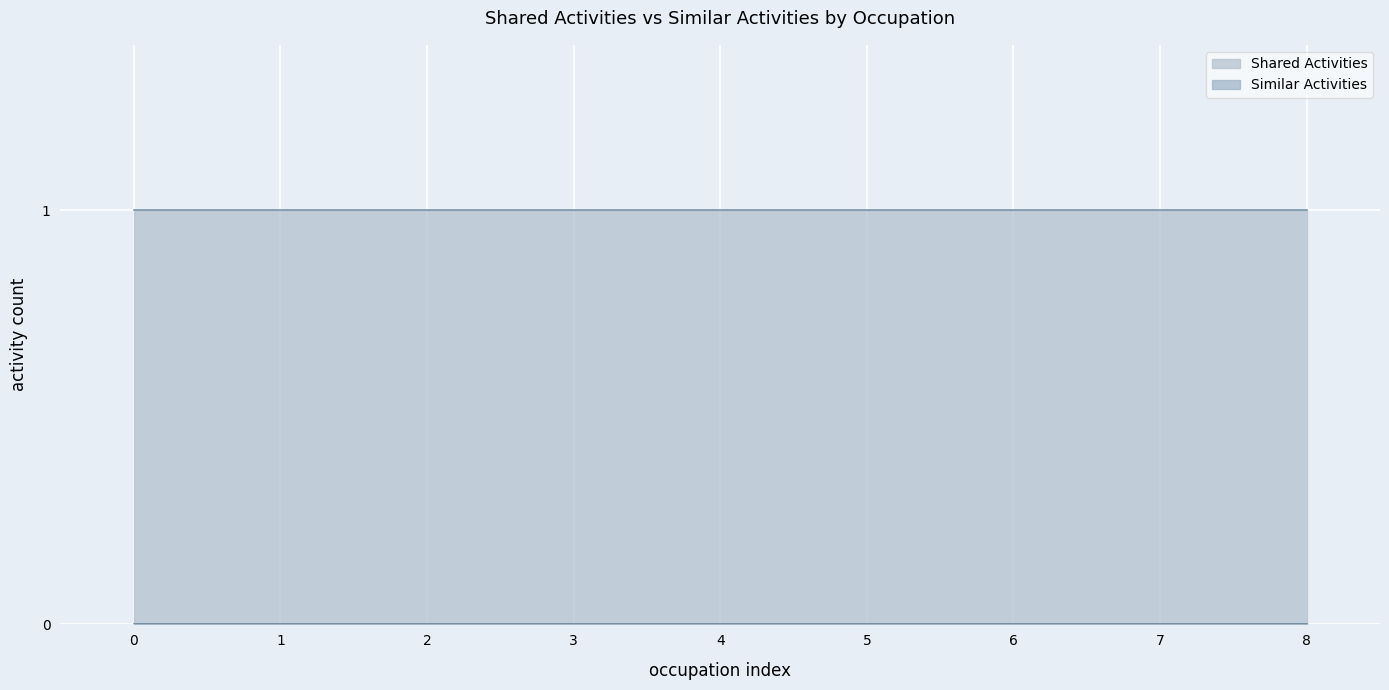

Reading left to right, list all the values displayed in this chart.

Shared Activities: Sewers, Hand=1	Layout Workers, Metal and Plastic=1	Stone Cutters and Carvers, Manufacturing=1	Painting, Coating, and Decorating Workers=1	Cabinetmakers and Bench Carpenters=1	Upholsterers=1	Shoe and Leather Workers and Repairers=1	Sewing Machine Operators=1	Coating, Painting, and Spraying Machine Operators=1
Similar Activities: Sewers, Hand=0	Layout Workers, Metal and Plastic=0	Stone Cutters and Carvers, Manufacturing=0	Painting, Coating, and Decorating Workers=0	Cabinetmakers and Bench Carpenters=0	Upholsterers=0	Shoe and Leather Workers and Repairers=0	Sewing Machine Operators=0	Coating, Painting, and Spraying Machine Operators=0